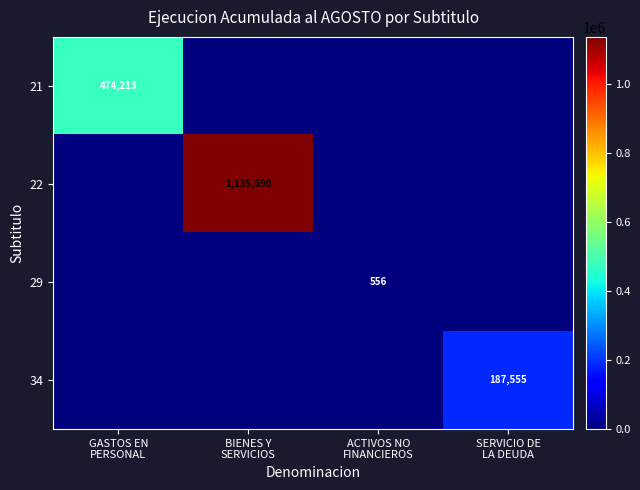

Rank the series by their maximum value, from lowest to highest.

29, 34, 21, 22